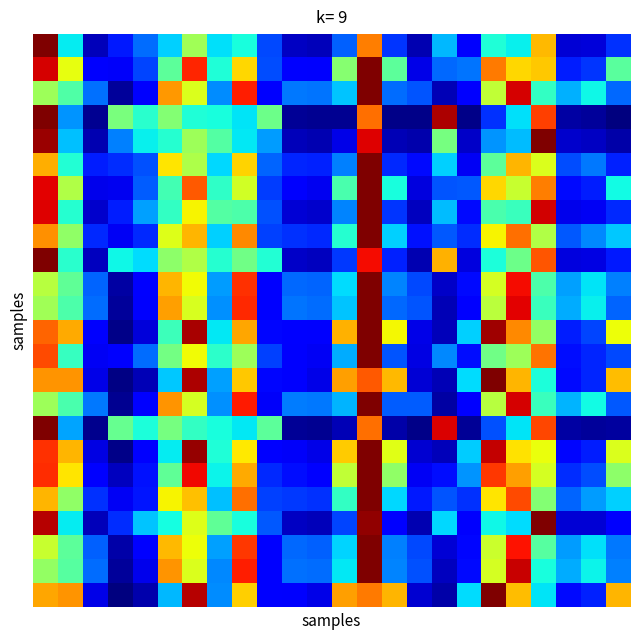

Which category has the lowest value across all series?

3